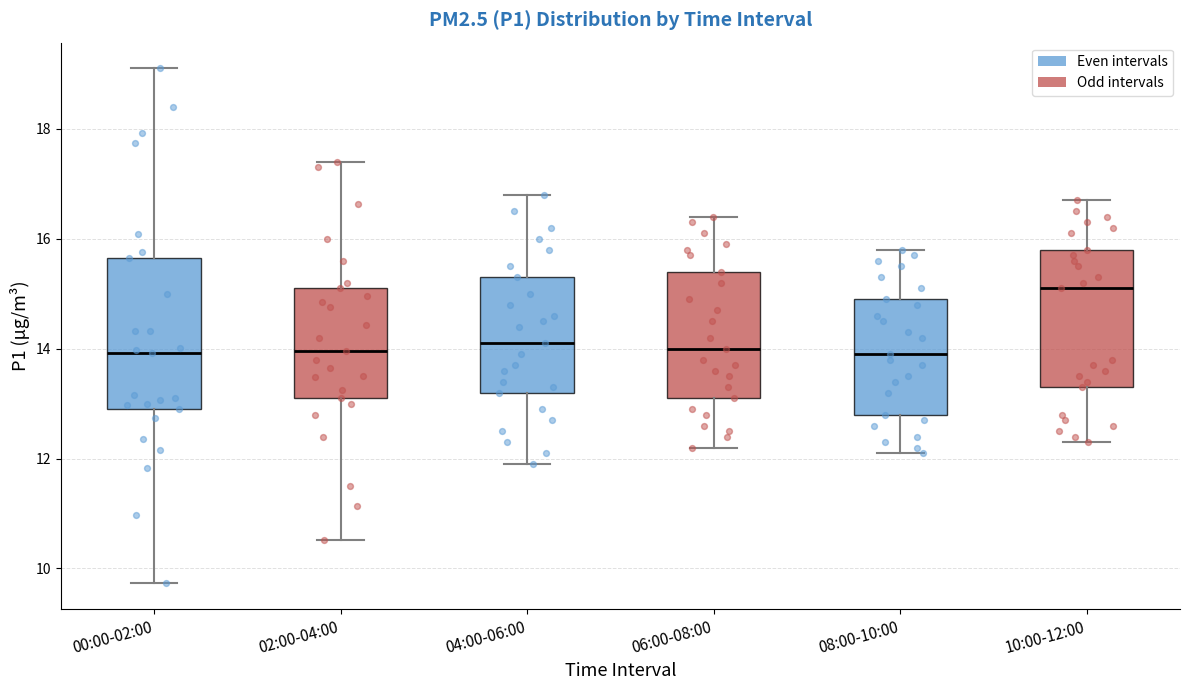

Reading left to right, read every box against the y-axis: the position of its median line, the range the box covers, and the ends of its whiskers. The values are not printed on the chart, so give them approximately, as read against the axis.

00:00-02:00: median 14.0, box 13.0 to 15.6, whiskers 9.8 to 19.2
02:00-04:00: median 14.0, box 13.2 to 15.2, whiskers 10.6 to 17.4
04:00-06:00: median 14.2, box 13.2 to 15.4, whiskers 12.0 to 16.8
06:00-08:00: median 14.0, box 13.2 to 15.4, whiskers 12.2 to 16.4
08:00-10:00: median 14.0, box 12.8 to 15.0, whiskers 12.2 to 15.8
10:00-12:00: median 15.2, box 13.4 to 15.8, whiskers 12.4 to 16.8